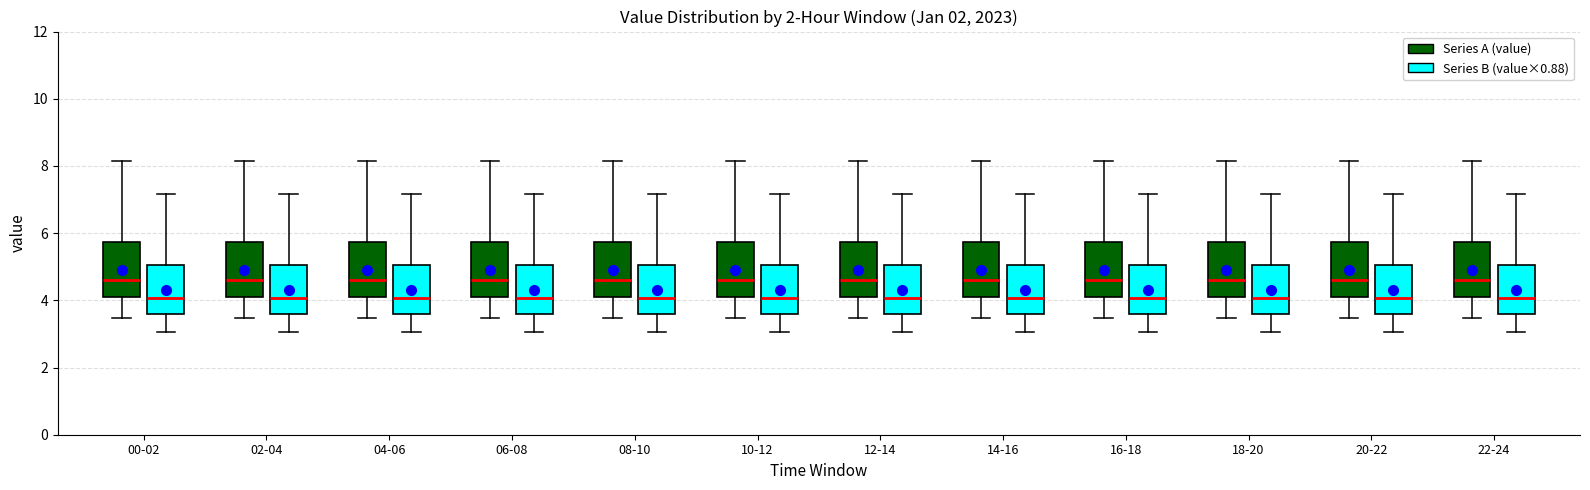

Reading left to right, read every box against the y-axis: the position of its median line, the range the box covers, and the ends of its whiskers. The values are not printed on the chart, so give them approximately, as read against the axis.

00-02 (Series A (value)): median 4.6, box 4.2 to 5.8, whiskers 3.4 to 8.2
00-02 (Series B (value×0.88)): median 4.0, box 3.6 to 5.0, whiskers 3.0 to 7.2
02-04 (Series A (value)): median 4.6, box 4.2 to 5.8, whiskers 3.4 to 8.2
02-04 (Series B (value×0.88)): median 4.0, box 3.6 to 5.0, whiskers 3.0 to 7.2
04-06 (Series A (value)): median 4.6, box 4.2 to 5.8, whiskers 3.4 to 8.2
04-06 (Series B (value×0.88)): median 4.0, box 3.6 to 5.0, whiskers 3.0 to 7.2
06-08 (Series A (value)): median 4.6, box 4.2 to 5.8, whiskers 3.4 to 8.2
06-08 (Series B (value×0.88)): median 4.0, box 3.6 to 5.0, whiskers 3.0 to 7.2
08-10 (Series A (value)): median 4.6, box 4.2 to 5.8, whiskers 3.4 to 8.2
08-10 (Series B (value×0.88)): median 4.0, box 3.6 to 5.0, whiskers 3.0 to 7.2
10-12 (Series A (value)): median 4.6, box 4.2 to 5.8, whiskers 3.4 to 8.2
10-12 (Series B (value×0.88)): median 4.0, box 3.6 to 5.0, whiskers 3.0 to 7.2
12-14 (Series A (value)): median 4.6, box 4.2 to 5.8, whiskers 3.4 to 8.2
12-14 (Series B (value×0.88)): median 4.0, box 3.6 to 5.0, whiskers 3.0 to 7.2
14-16 (Series A (value)): median 4.6, box 4.2 to 5.8, whiskers 3.4 to 8.2
14-16 (Series B (value×0.88)): median 4.0, box 3.6 to 5.0, whiskers 3.0 to 7.2
16-18 (Series A (value)): median 4.6, box 4.2 to 5.8, whiskers 3.4 to 8.2
16-18 (Series B (value×0.88)): median 4.0, box 3.6 to 5.0, whiskers 3.0 to 7.2
18-20 (Series A (value)): median 4.6, box 4.2 to 5.8, whiskers 3.4 to 8.2
18-20 (Series B (value×0.88)): median 4.0, box 3.6 to 5.0, whiskers 3.0 to 7.2
20-22 (Series A (value)): median 4.6, box 4.2 to 5.8, whiskers 3.4 to 8.2
20-22 (Series B (value×0.88)): median 4.0, box 3.6 to 5.0, whiskers 3.0 to 7.2
22-24 (Series A (value)): median 4.6, box 4.2 to 5.8, whiskers 3.4 to 8.2
22-24 (Series B (value×0.88)): median 4.0, box 3.6 to 5.0, whiskers 3.0 to 7.2